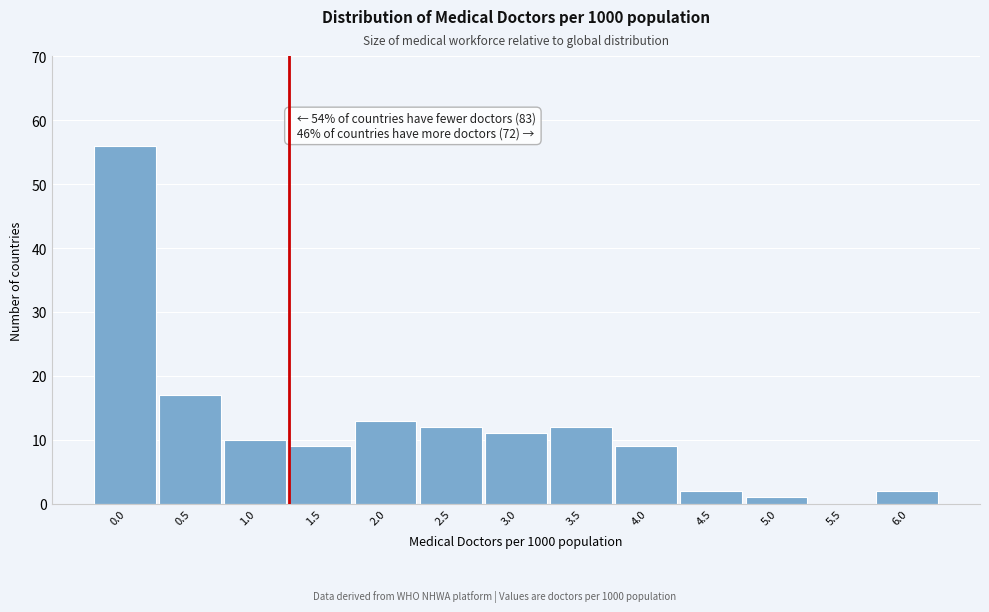

Reading left to right, list all the values displayed in this chart.

0.0=56	0.5=17	1.0=10	1.5=9	2.0=13	2.5=12	3.0=11	3.5=12	4.0=9	4.5=2	5.0=1	5.5=0	6.0=2